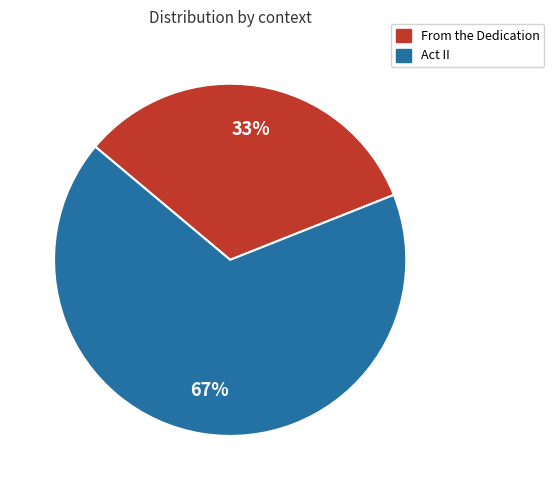

The From the Dedication slice represents 33% of the pie. True or false?

True